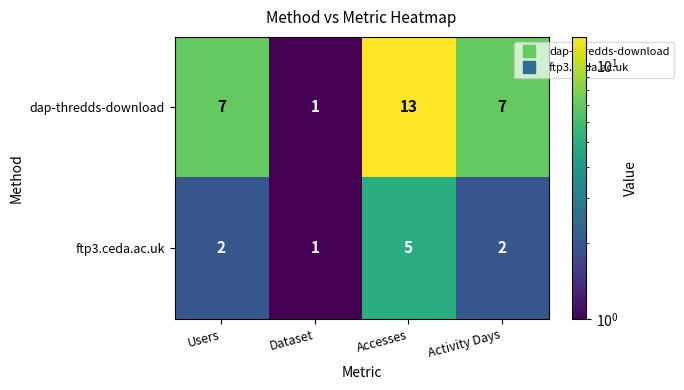

Reading left to right, extract all data points from this chart.

dap-thredds-download: Users=7	Dataset=1	Accesses=13	Activity Days=7
ftp3.ceda.ac.uk: Users=2	Dataset=1	Accesses=5	Activity Days=2